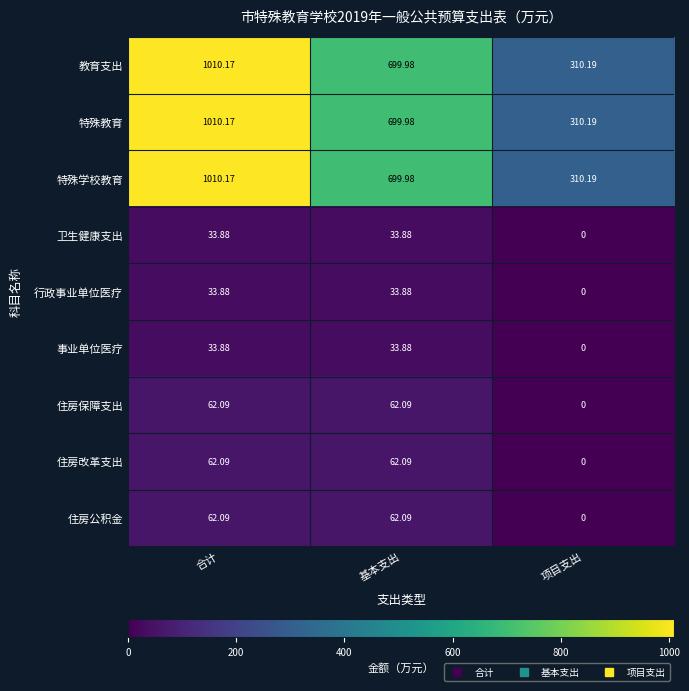

Rank the categories by 特殊教育 value from highest to lowest.

合计, 基本支出, 项目支出